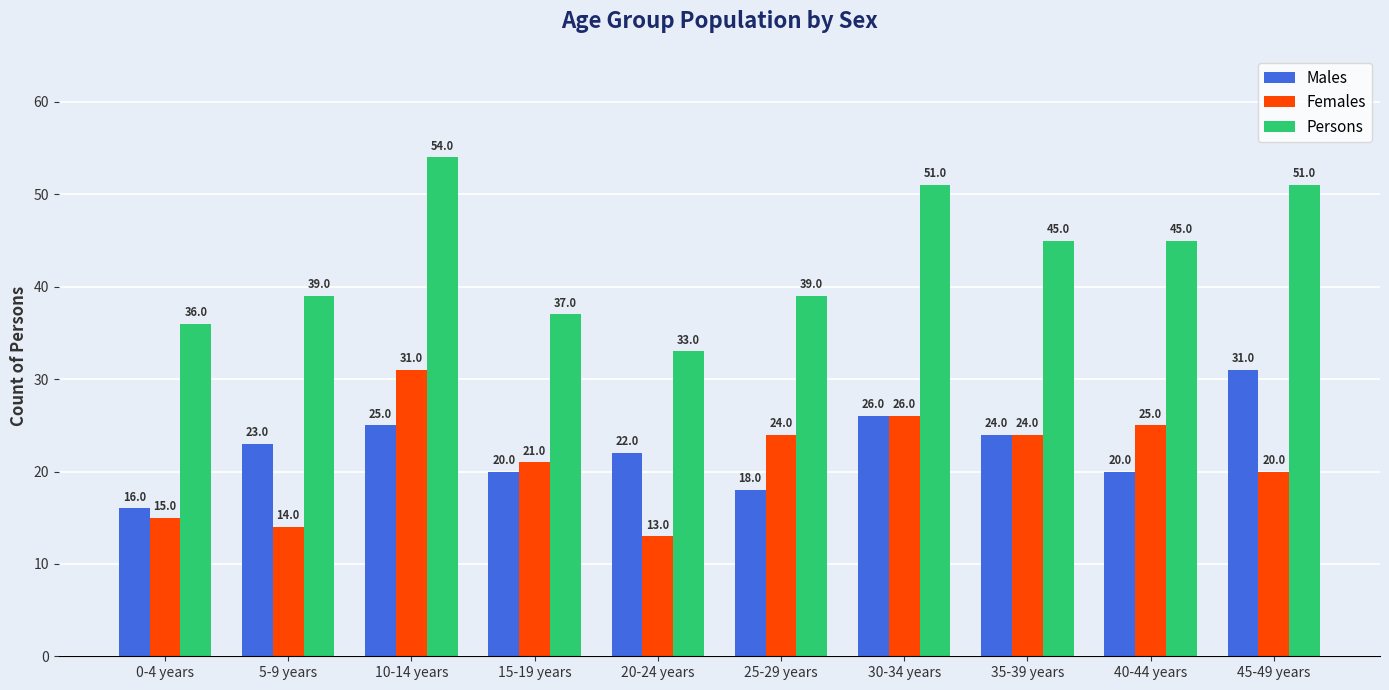

What are all the series names shown in the legend?

Males, Females, Persons